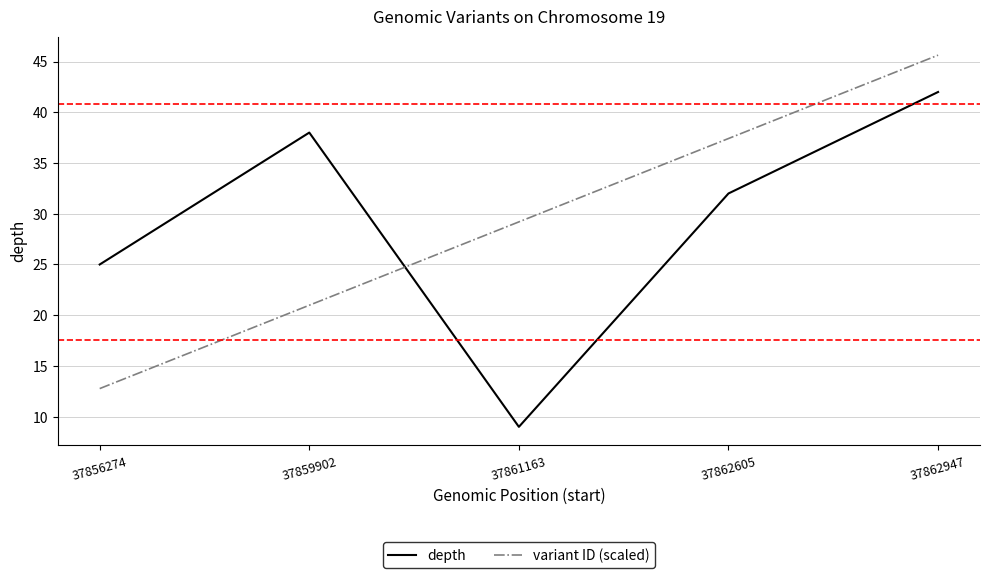

Rank the categories by depth value from highest to lowest.

37862947, 37859902, 37862605, 37856274, 37861163